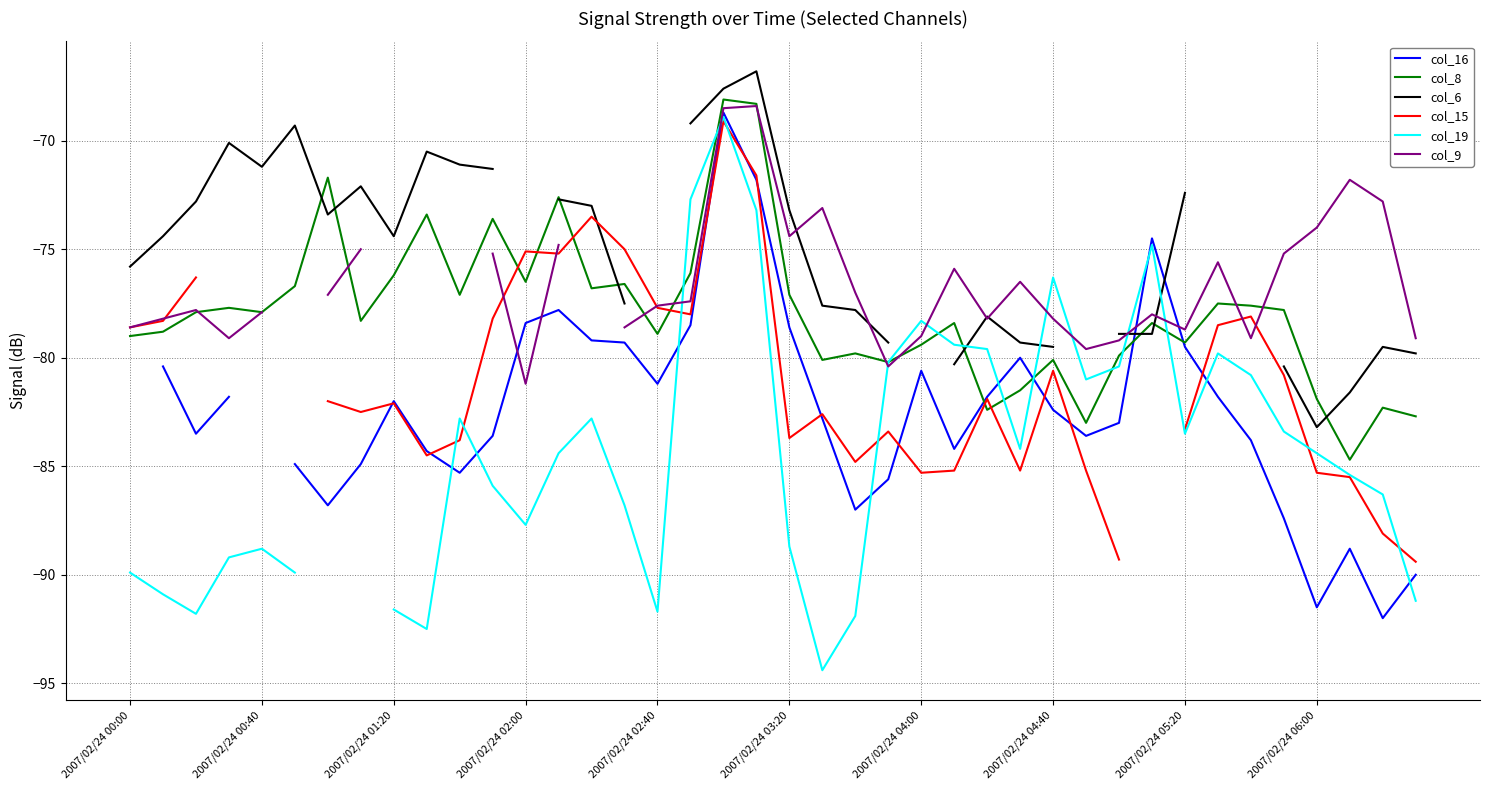

How many lines are shown in the chart?

6